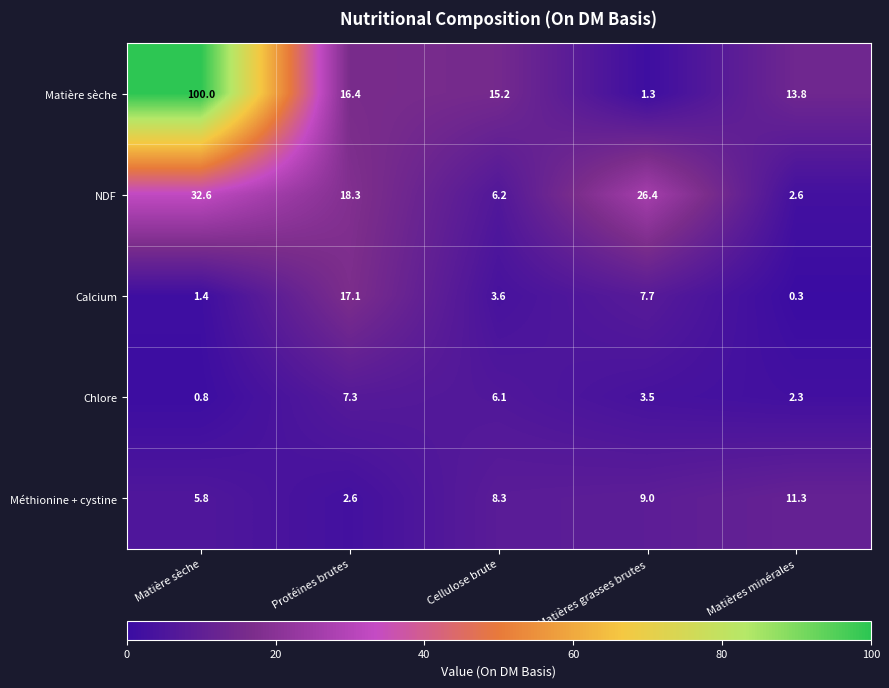

Reading right to left, transcribe all the data shown in this chart.

Matière sèche: Matières minérales=13.8	Matières grasses brutes=1.3	Cellulose brute=15.2	Protéines brutes=16.4	Matière sèche=100.0
NDF: Matières minérales=2.6	Matières grasses brutes=26.4	Cellulose brute=6.2	Protéines brutes=18.3	Matière sèche=32.6
Calcium: Matières minérales=0.3	Matières grasses brutes=7.7	Cellulose brute=3.6	Protéines brutes=17.1	Matière sèche=1.4
Chlore: Matières minérales=2.3	Matières grasses brutes=3.5	Cellulose brute=6.1	Protéines brutes=7.3	Matière sèche=0.8
Méthionine + cystine: Matières minérales=11.3	Matières grasses brutes=9.0	Cellulose brute=8.3	Protéines brutes=2.6	Matière sèche=5.8